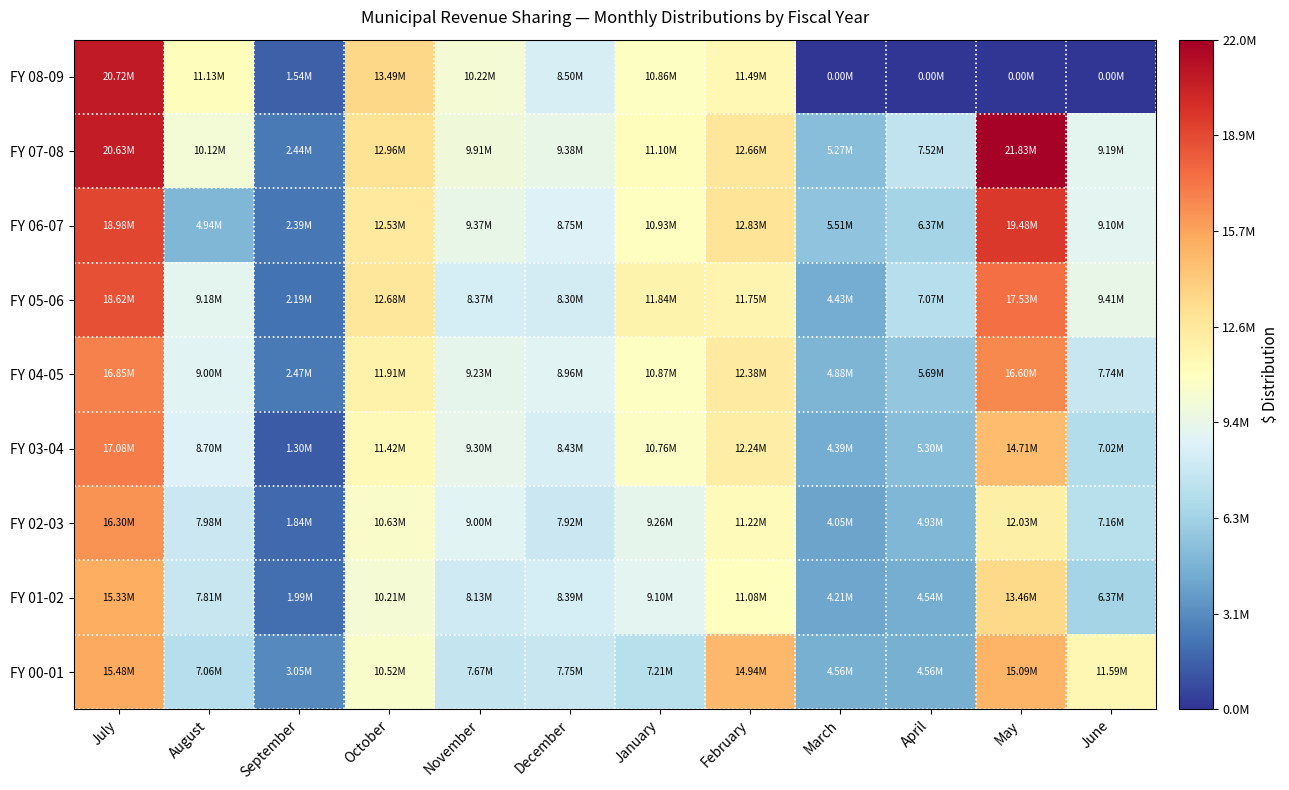

Reading right to left, transcribe all the data shown in this chart.

FY 08-09: June=0.0	May=0.0	April=0.0	March=0.0	February=11488499.9	January=10860099.9	December=8503222.4	November=10218099.9	October=13492900.0	September=1544000.1	August=11128400.0	July=20720263.8
FY 07-08: June=9187603.3	May=21828300.0	April=7522100.1	March=5268999.9	February=12657809.0	January=11097600.0	December=9377200.1	November=9911600.1	October=12956700.1	September=2438576.6	August=10124700.0	July=20625173.9
FY 06-07: June=9102234.3	May=19483800.0	April=6370000.0	March=5512400.1	February=12832200.0	January=10934600.0	December=8748000.0	November=9372699.9	October=12525000.0	September=2392200.0	August=4940000.0	July=18981000.0
FY 05-06: June=9413000.1	May=17528700.0	April=7074000.0	March=4434500.0	February=11754500.0	January=11838500.0	December=8297000.0	November=8368000.0	October=12680000.0	September=2186000.1	August=9178000.1	July=18623455.1
FY 04-05: June=7738999.9	May=16603999.9	April=5692000.0	March=4881500.0	February=12380000.0	January=10869000.0	December=8963000.0	November=9230999.9	October=11911000.0	September=2472000.0	August=9000000.0	July=16846999.9
FY 03-04: June=7018000.0	May=14710000.0	April=5302000.0	March=4386500.0	February=12244399.9	January=10763500.0	December=8431000.0	November=9302500.1	October=11421000.1	September=1300999.9	August=8697000.0	July=17081000.0
FY 02-03: June=7156128.1	May=12034000.2	April=4925000.1	March=4046000.0	February=11218000.0	January=9257000.1	December=7923999.9	November=8999999.9	October=10625000.0	September=1839000.0	August=7977000.0	July=16301900.1
FY 01-02: June=6366000.0	May=13462000.1	April=4535000.0	March=4209000.0	February=11081000.1	January=9101000.0	December=8387138.6	November=8131999.9	October=10208000.0	September=1990000.0	August=7808000.0	July=15331000.0
FY 00-01: June=11587000.1	May=15087000.0	April=4563000.0	March=4563000.0	February=14943999.8	January=7212000.0	December=7745000.0	November=7670999.8	October=10524999.9	September=3047000.0	August=7056000.0	July=15476000.0